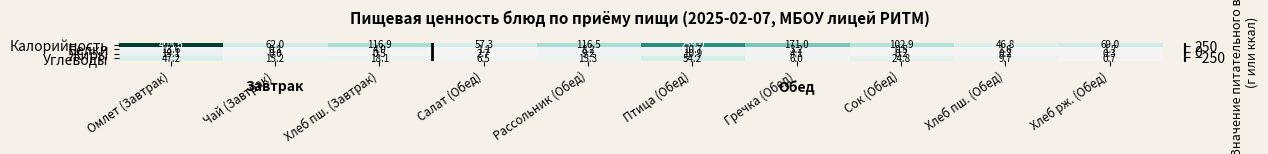

Between Сок (Обед) and Хлеб пш. (Обед), which series saw the biggest shift?

Калорийность